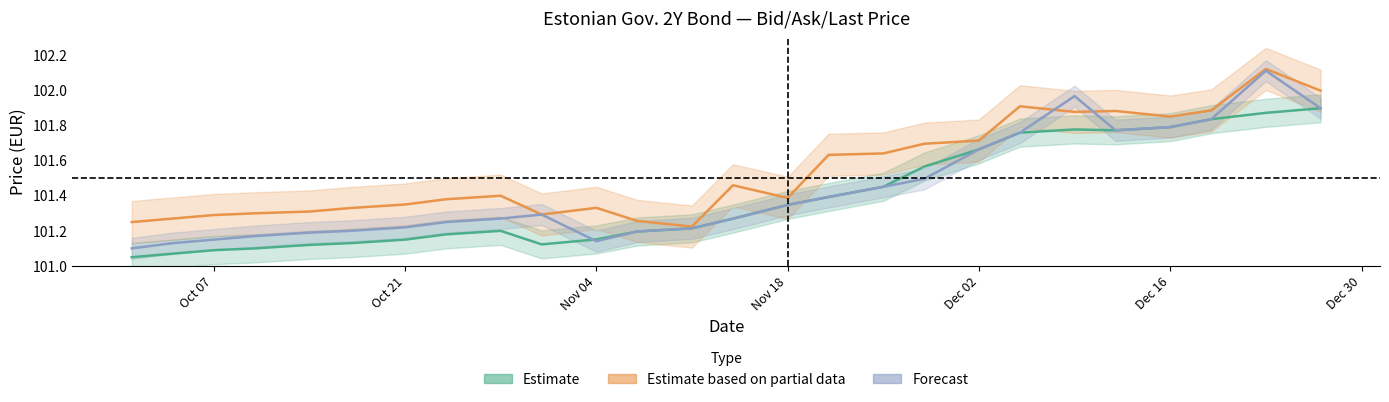

What is the sum of all Pēdējā cena values?

2637.3